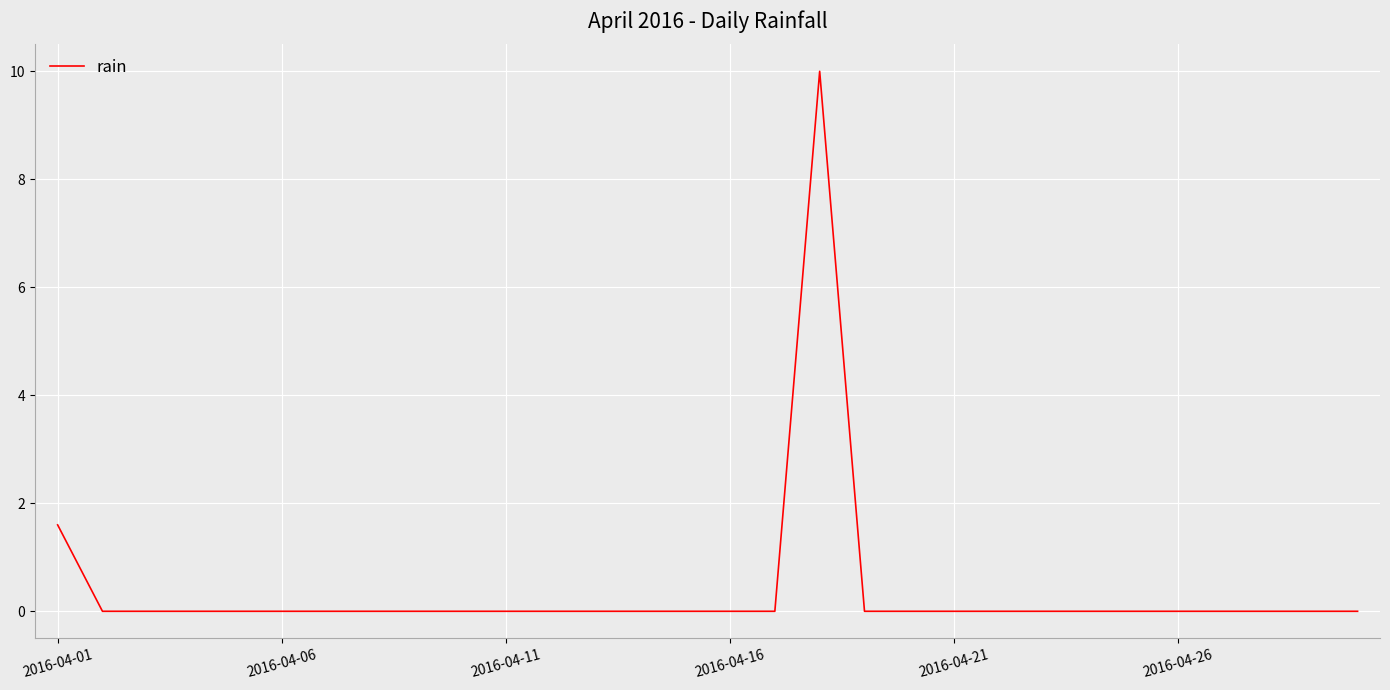

What is the greatest value displayed?

10.0